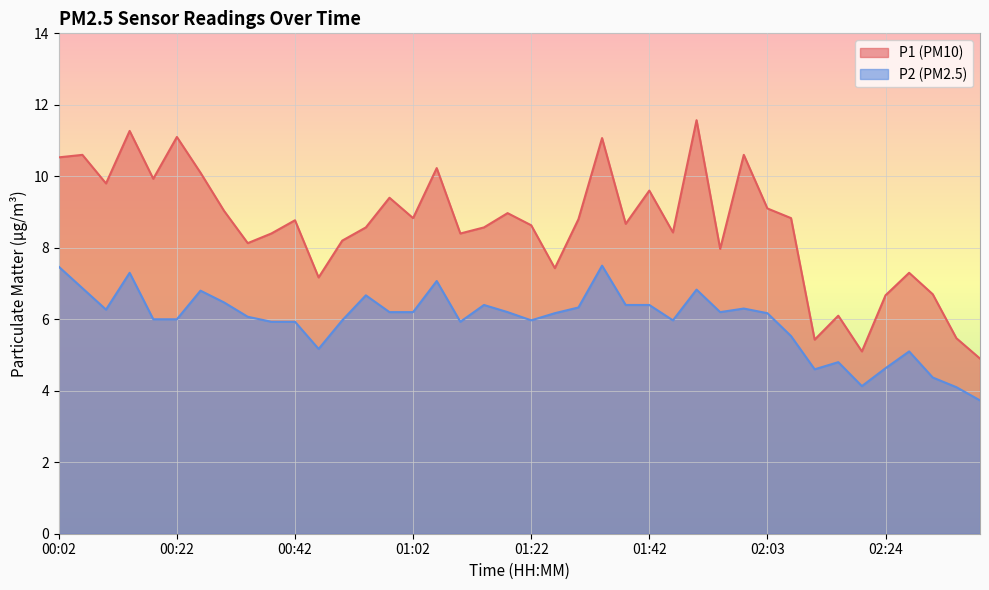

Count the number of categories in the chart.

40